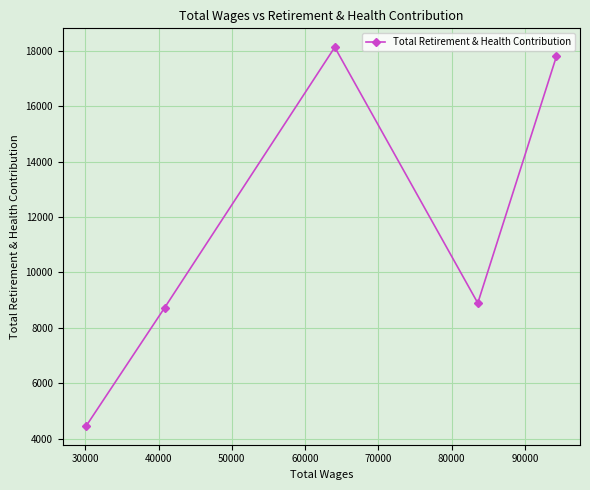

What is the greatest value displayed?

18124